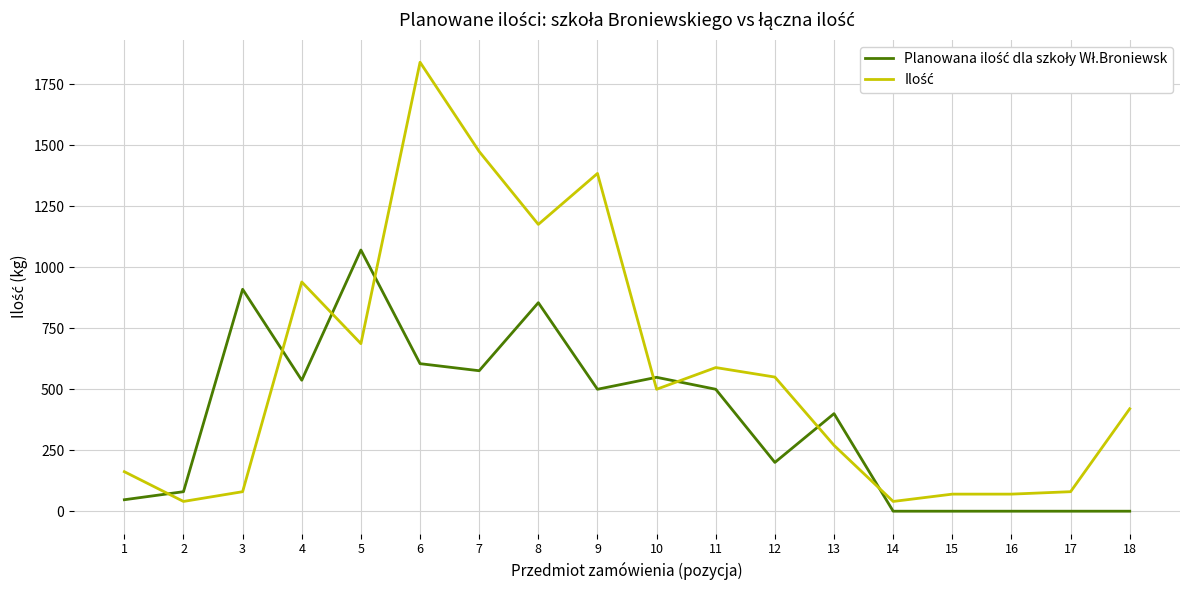

At which category is the sum across all series the highest?

6